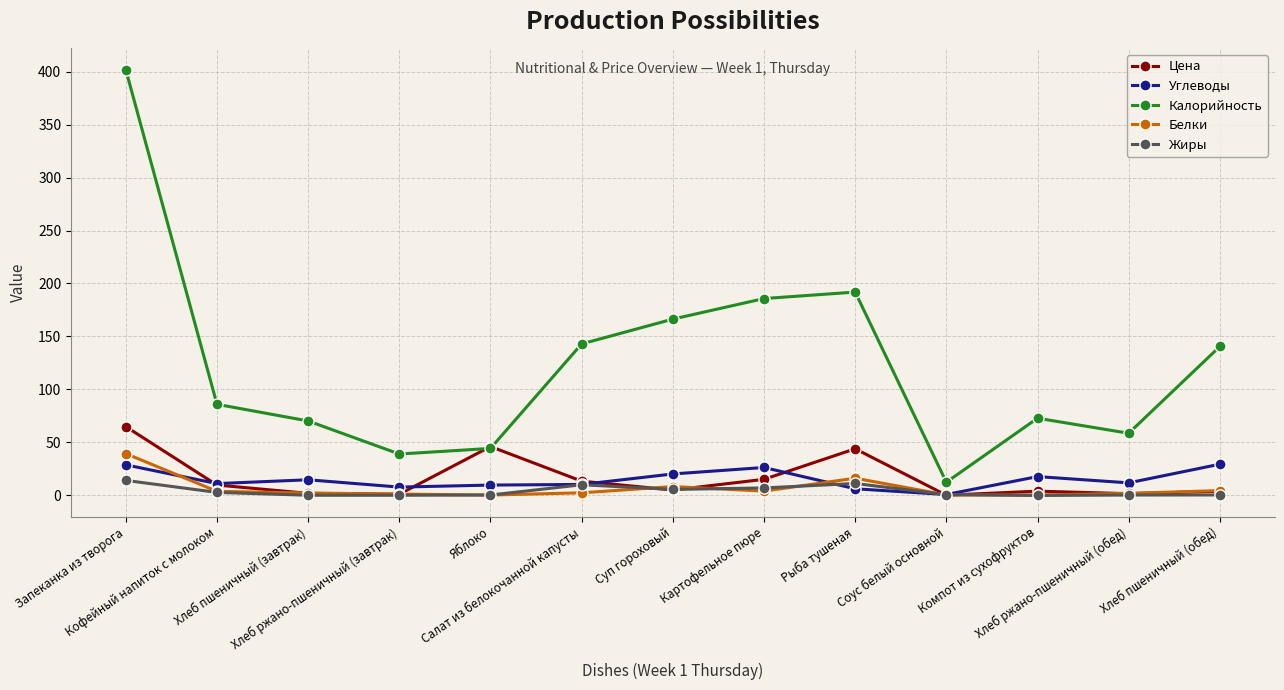

Which category has the highest value across all series?

Запеканка из творога